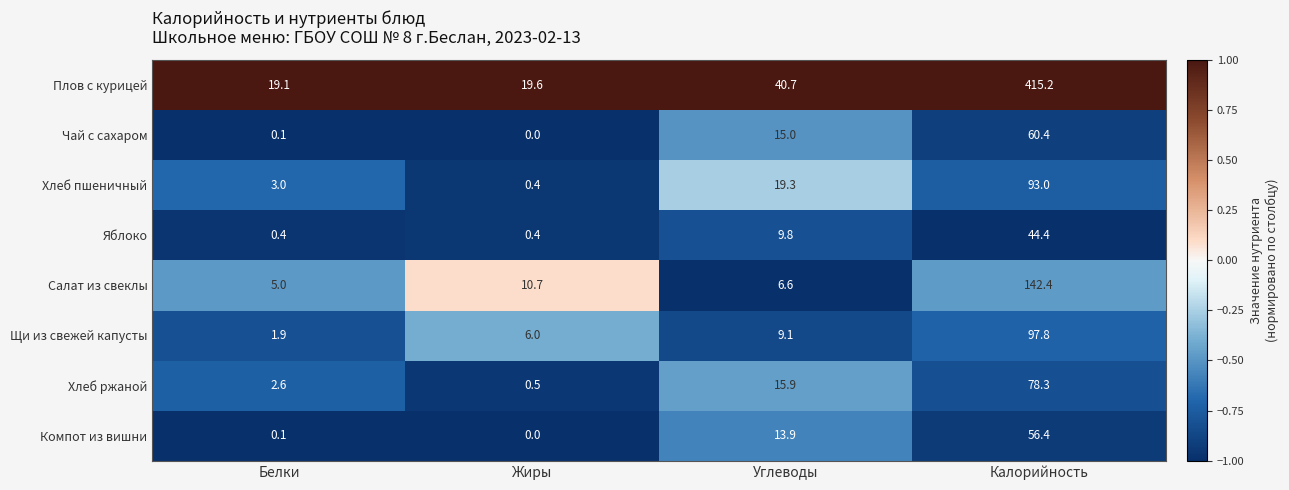

What is the average value of the Салат из свеклы series?

41.2